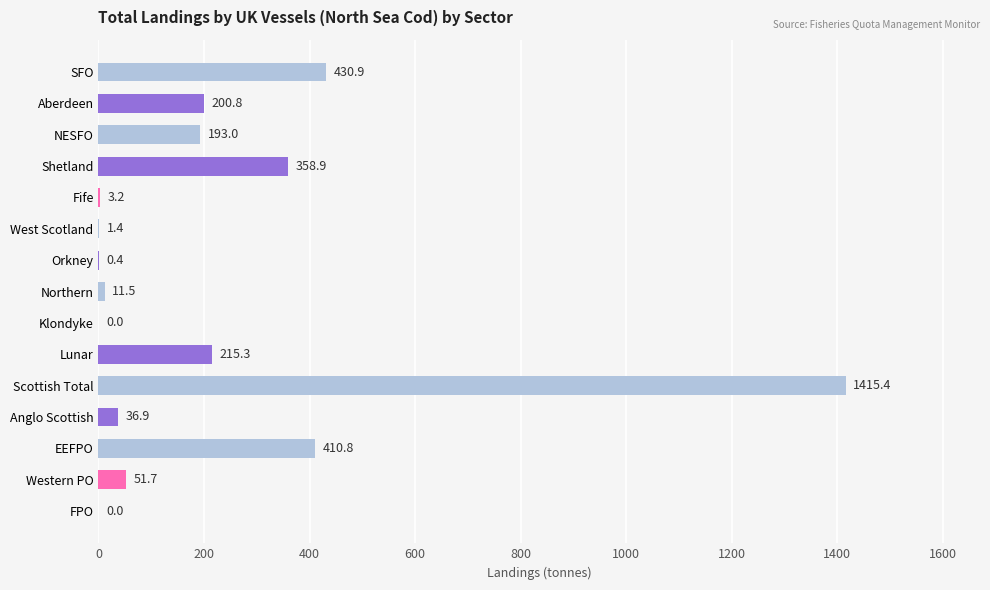

Which label corresponds to the largest value in the chart?

Scottish Total